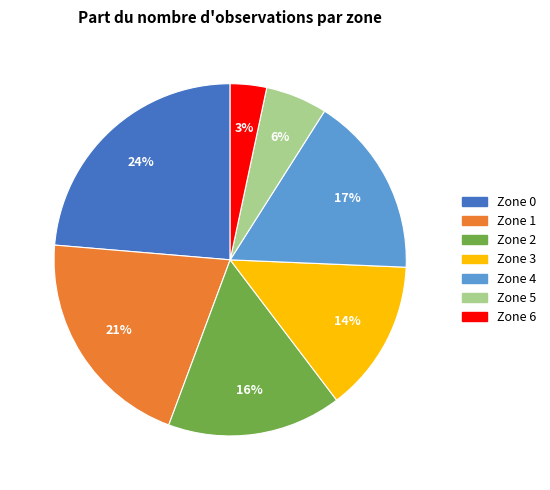

What percentage is the Zone 1 slice, to the nearest percent?

21%